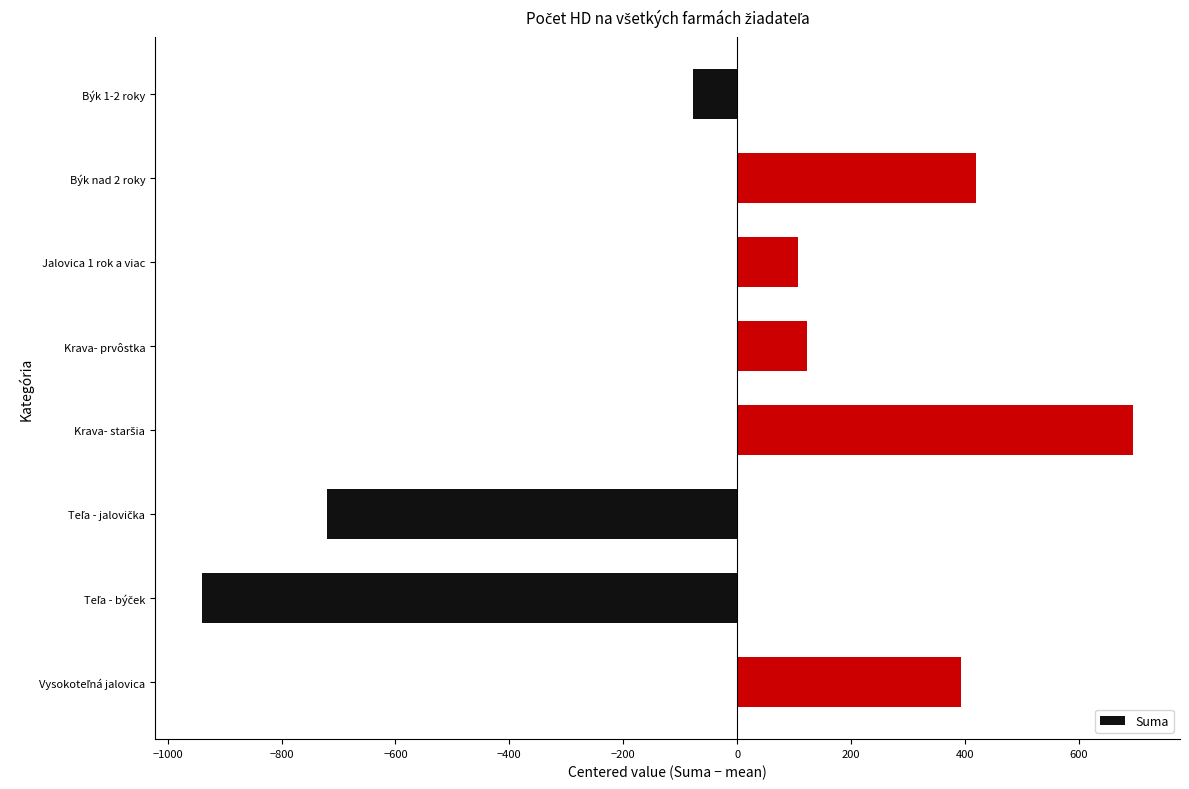

The chart shows a value of 216.2 at Krava- prvôstka. True or false?

False